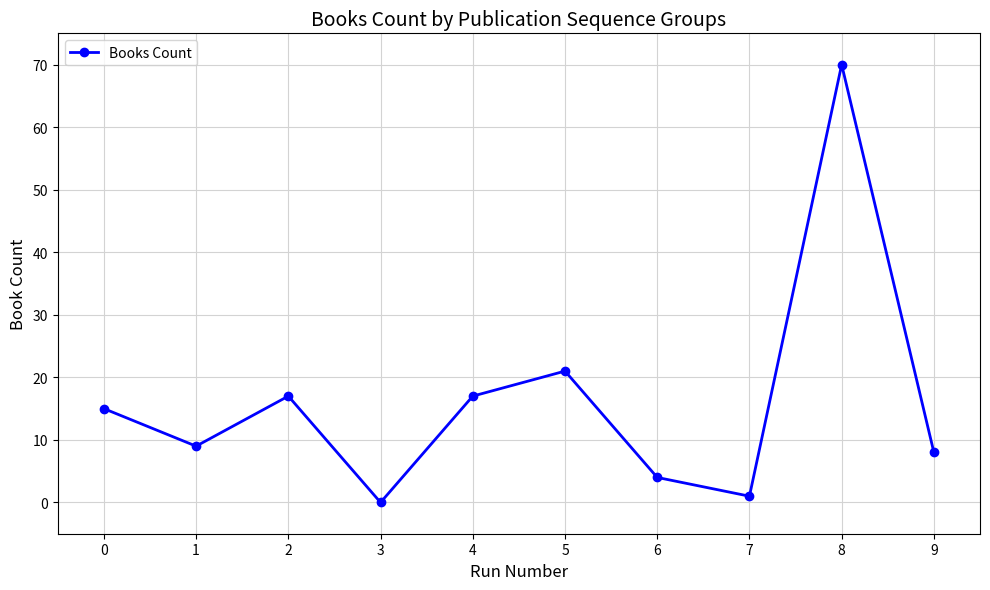

How many values are above zero?

9